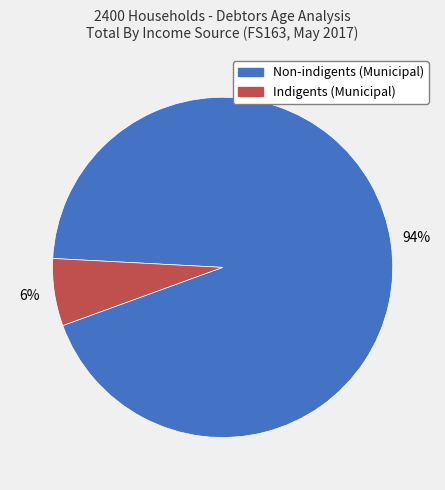

Does Non-indigents (Municipal) account for over 50% of the chart?

Yes